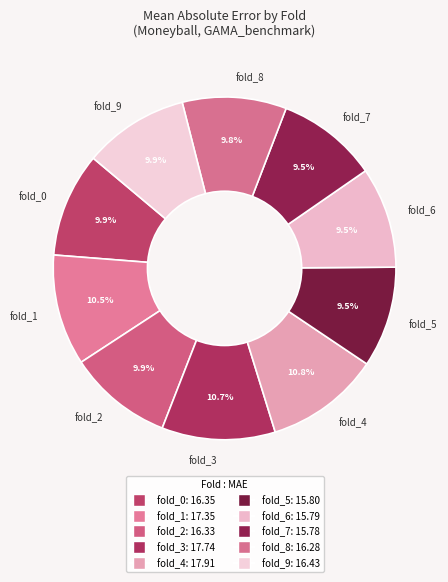

To the nearest percent, what portion does fold_8 represent?

10%